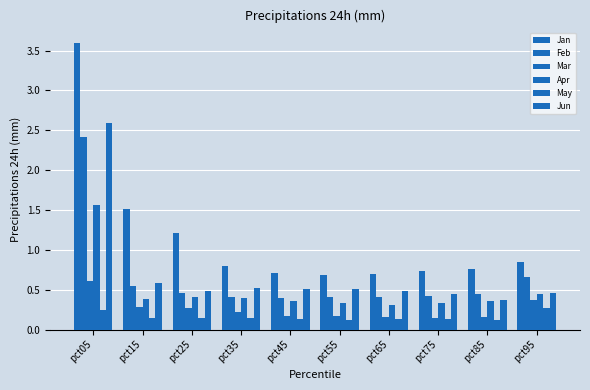

Count the number of data series in this chart.

6